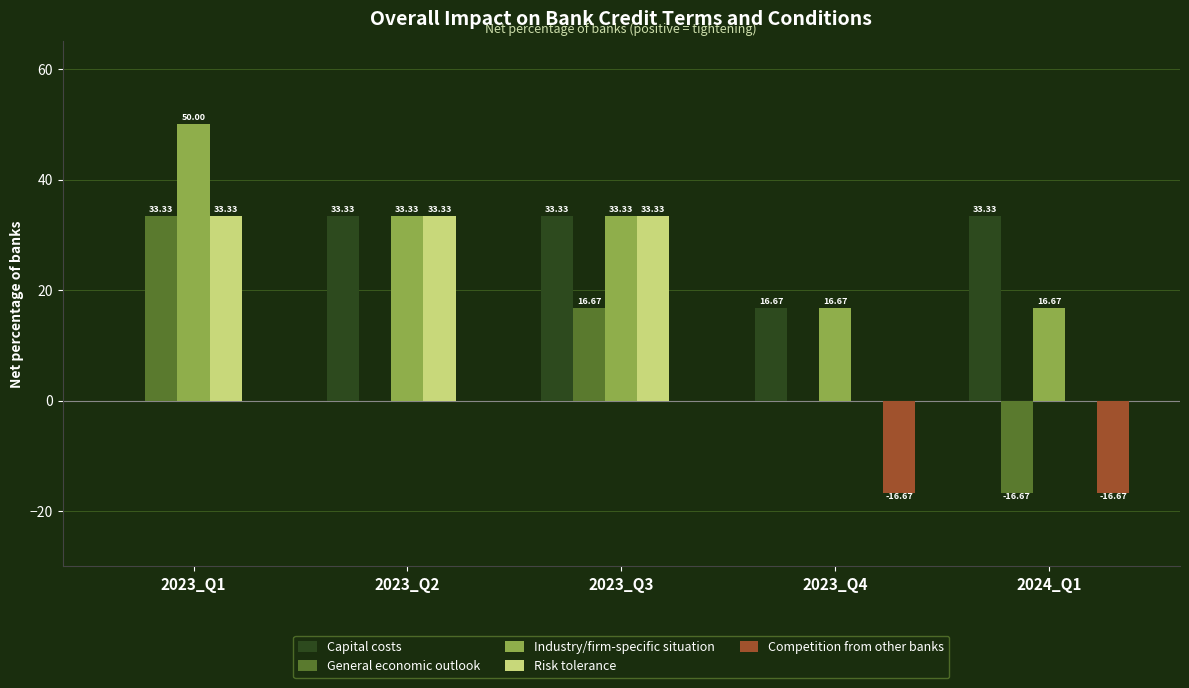

What is the sum of the Capital costs values at 2024_Q1 and 2023_Q1?

33.3